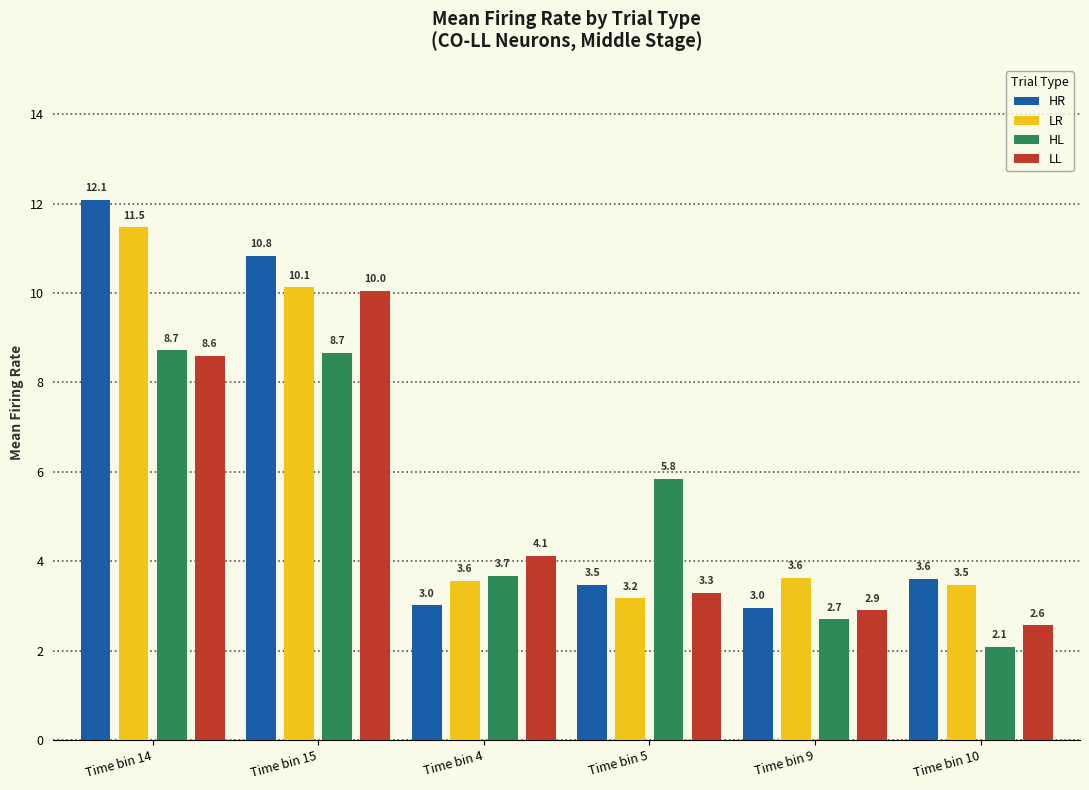

What is the greatest value displayed?

12.1